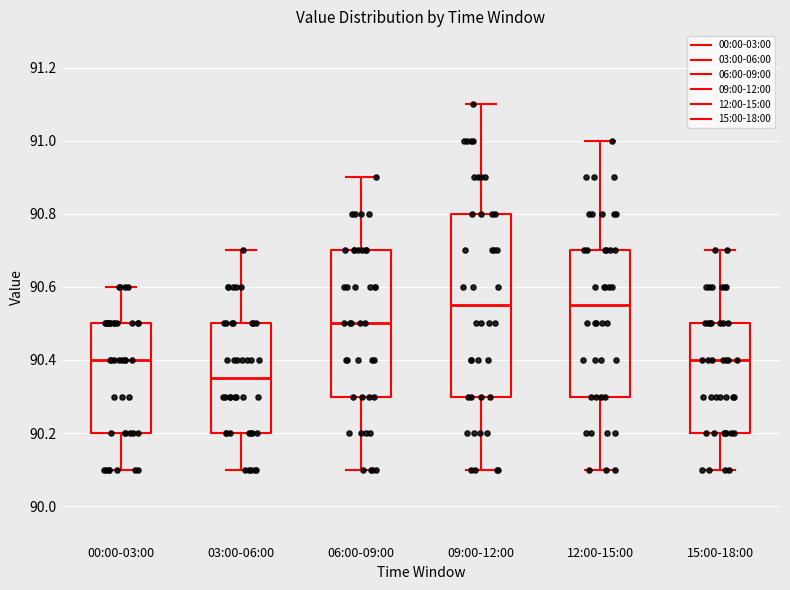

Reading left to right, transcribe this box plot: for each box, give where its median line is, the range the box spans, and where its two whiskers end, as read against the y-axis. The values are not printed on the chart, so give them approximately, as read against the axis.

00:00-03:00: median 90.40, box 90.20 to 90.50, whiskers 90.10 to 90.60
03:00-06:00: median 90.36, box 90.20 to 90.50, whiskers 90.10 to 90.70
06:00-09:00: median 90.50, box 90.30 to 90.70, whiskers 90.10 to 90.90
09:00-12:00: median 90.56, box 90.30 to 90.80, whiskers 90.10 to 91.10
12:00-15:00: median 90.56, box 90.30 to 90.70, whiskers 90.10 to 91.00
15:00-18:00: median 90.40, box 90.20 to 90.50, whiskers 90.10 to 90.70